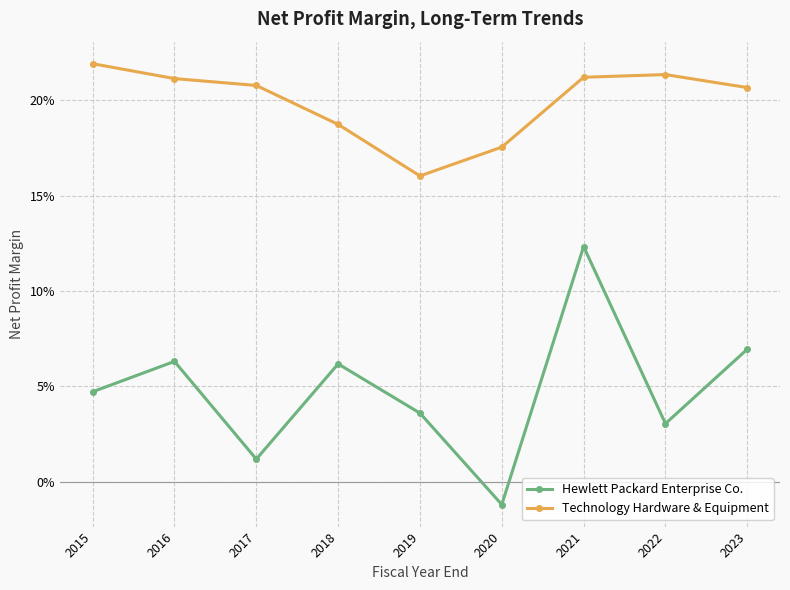

What is the value of the Hewlett Packard Enterprise Co. point at the 9th from the left?

0.1